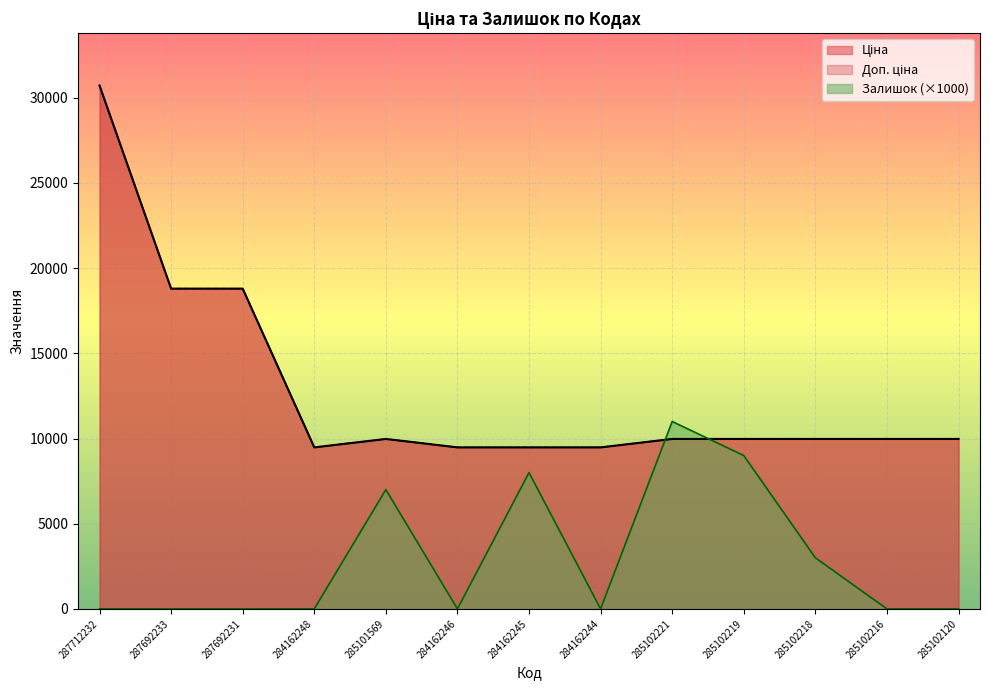

How many lines are shown in the chart?

3